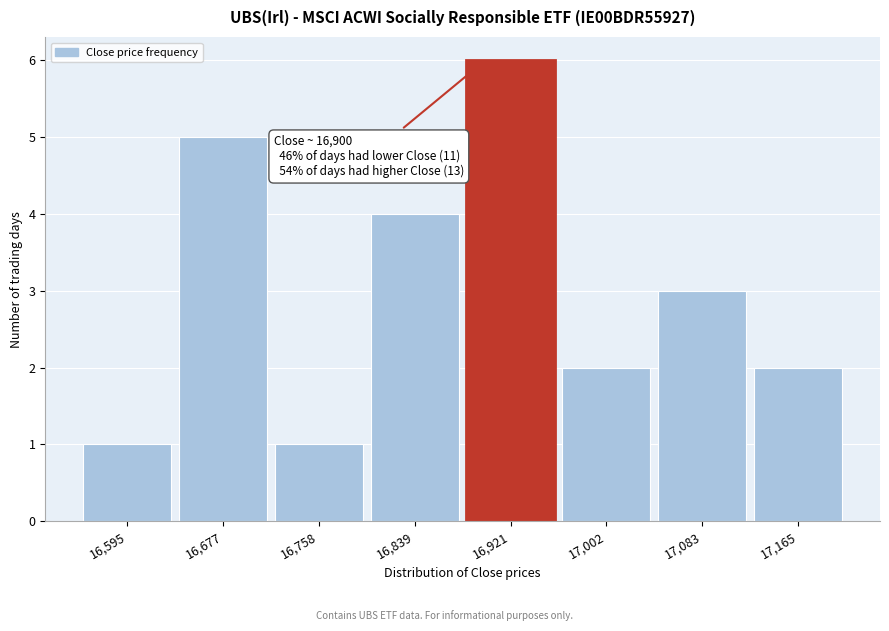

Which range on the x-axis has the tallest bar?

16880 to 16960